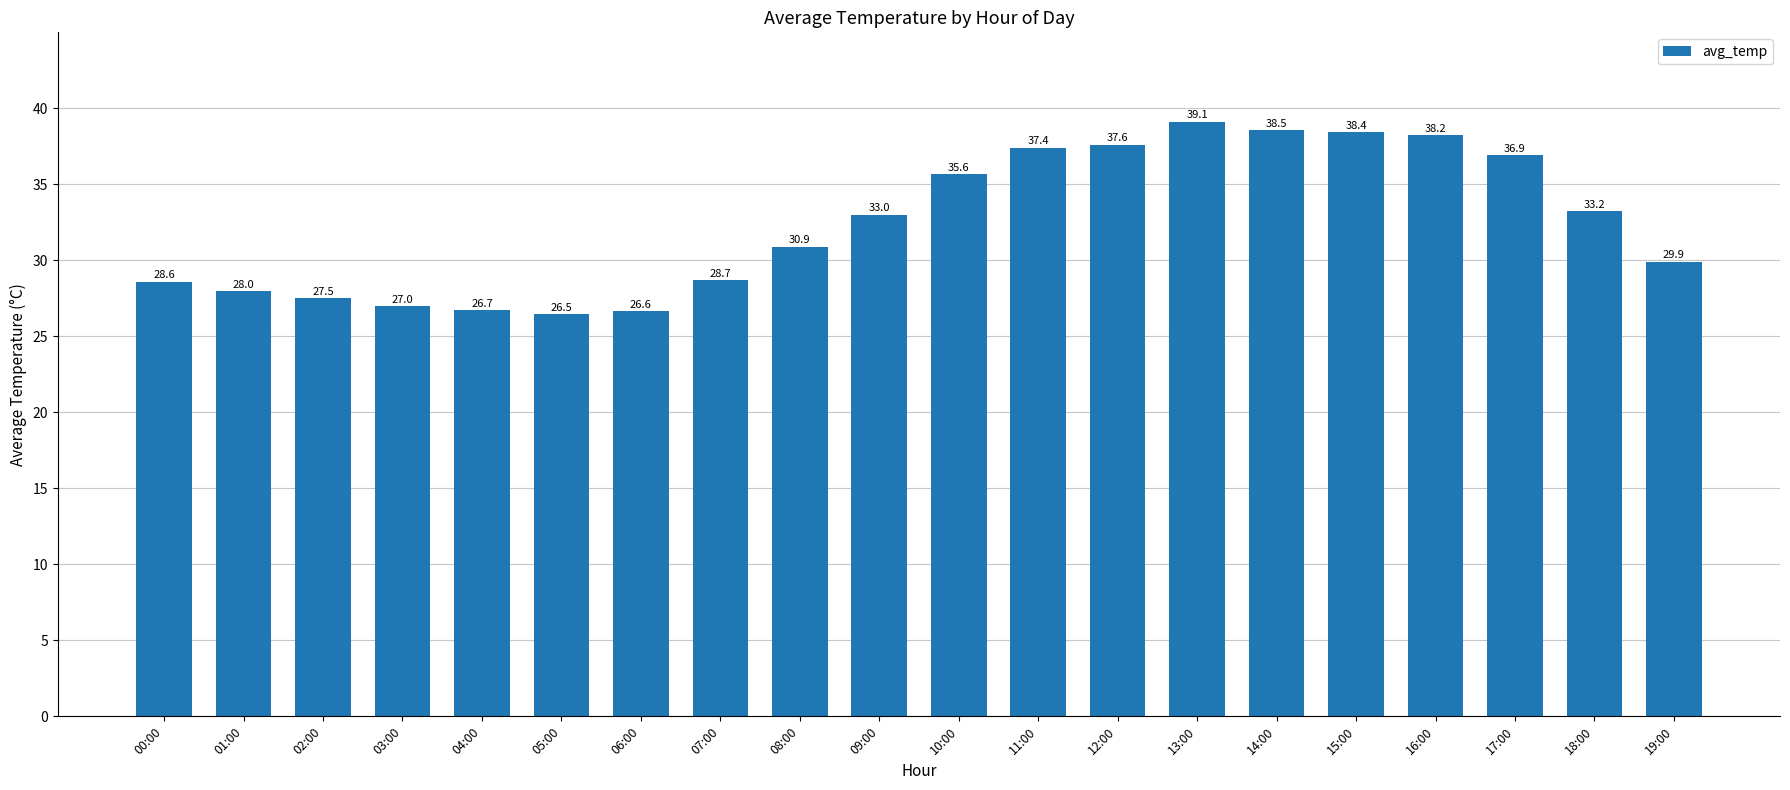

Which category has the highest value across all series?

13:00